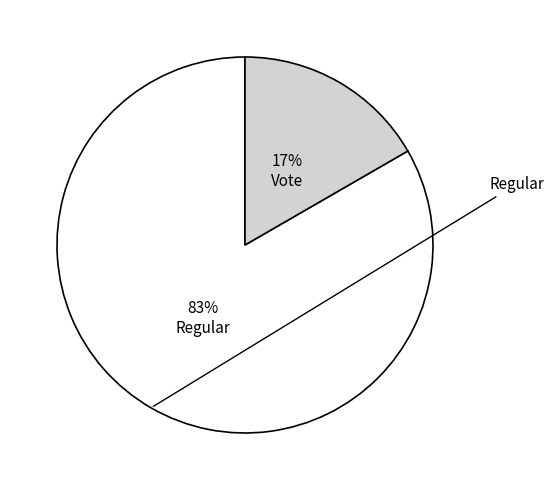

To the nearest percent, what is the average slice percentage?

50%